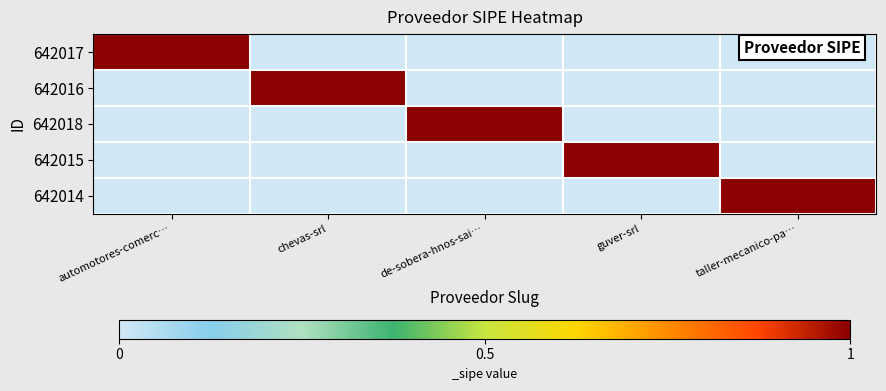

At which category is the sum across all series the highest?

automotores-comerc…